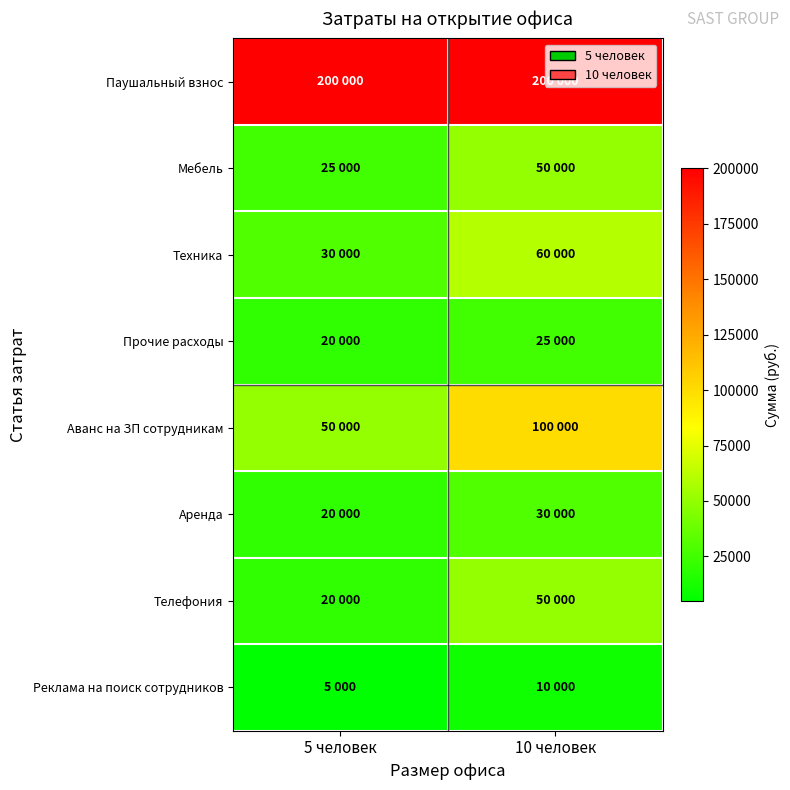

Reading right to left, transcribe all the data shown in this chart.

Паушальный взнос: 10 человек=200000	5 человек=200000
Мебель: 10 человек=50000	5 человек=25000
Техника: 10 человек=60000	5 человек=30000
Прочие расходы: 10 человек=25000	5 человек=20000
Аванс на ЗП сотрудникам: 10 человек=100000	5 человек=50000
Аренда: 10 человек=30000	5 человек=20000
Телефония: 10 человек=50000	5 человек=20000
Реклама на поиск сотрудников: 10 человек=10000	5 человек=5000